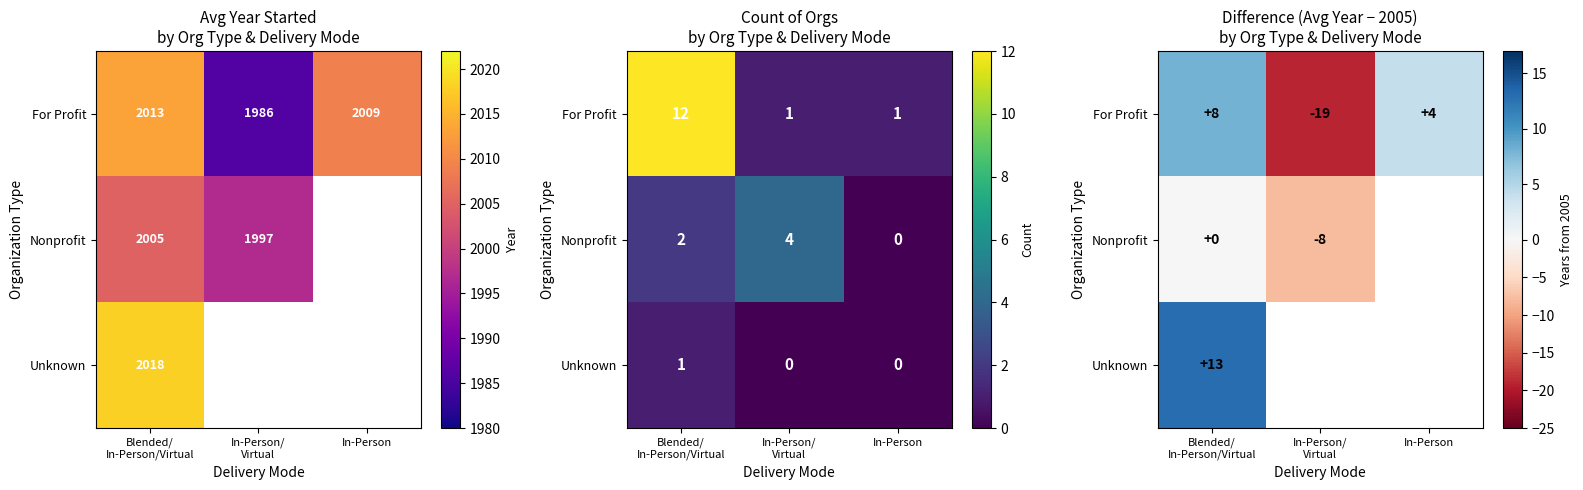

What is the average value of the For Profit series?

-2.3